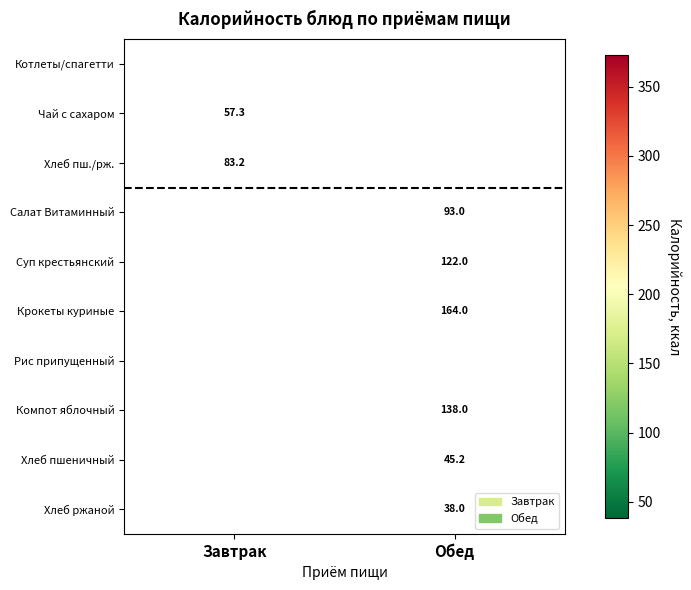

The value of Котлеты/спагетти at Завтрак is 373.0. True or false?

True